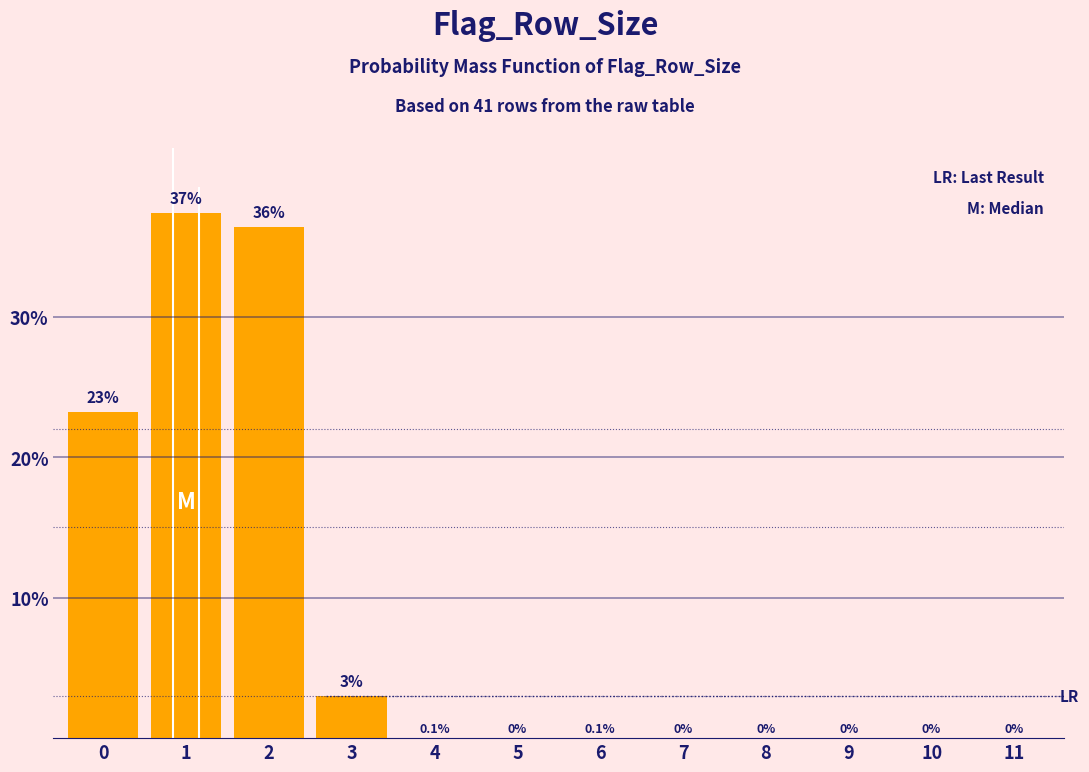

Are the bars horizontal?

No